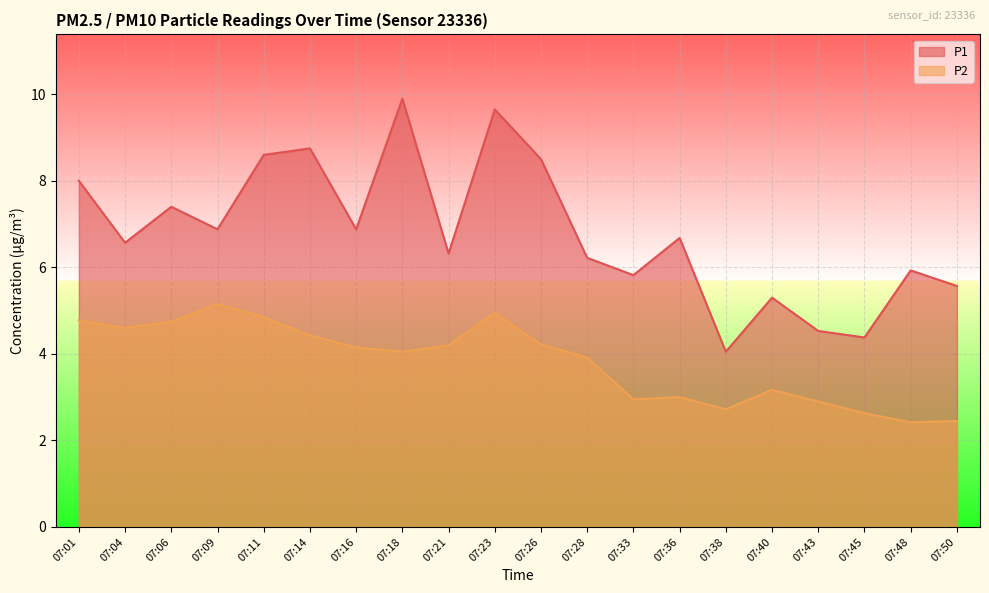

How many lines are shown in the chart?

2